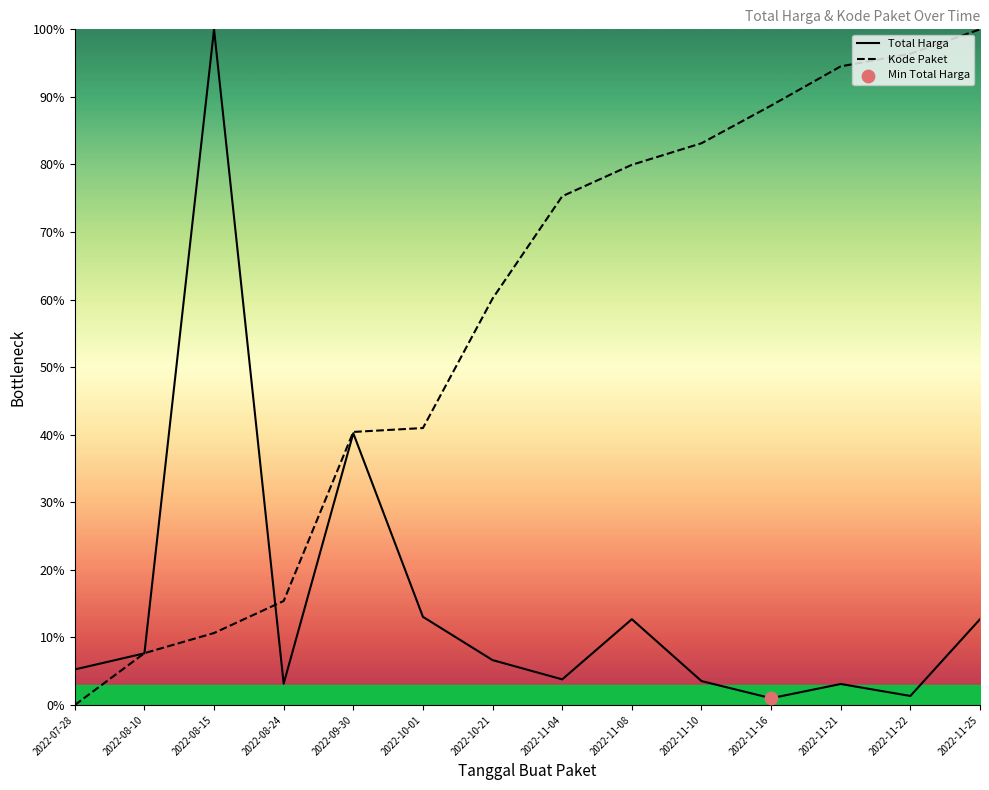

Which series reaches the maximum Y coordinate?

Total Harga